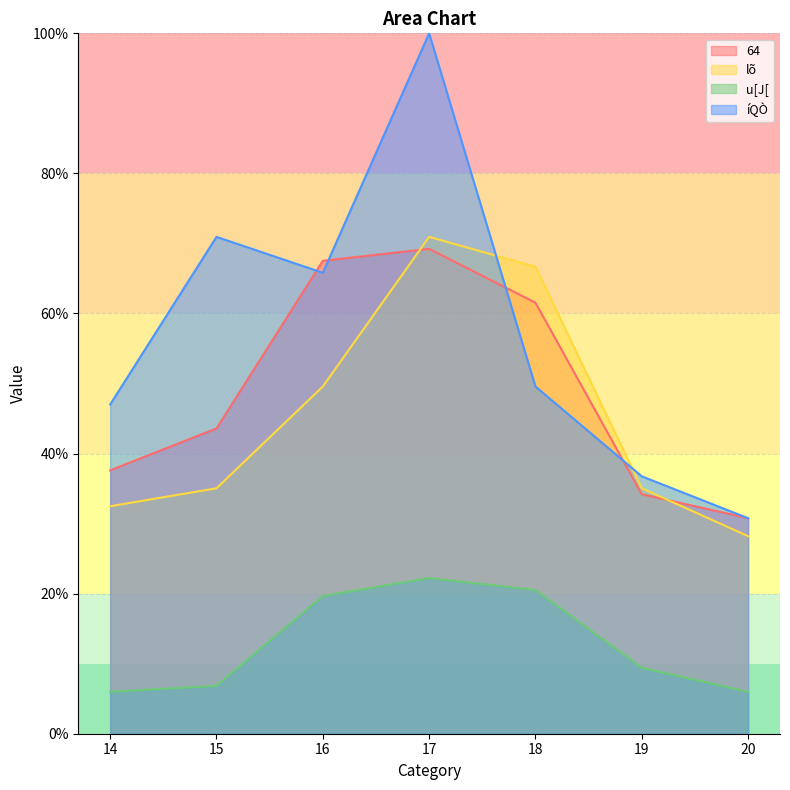

What is the difference between the highest and lowest values at 20?

24.8